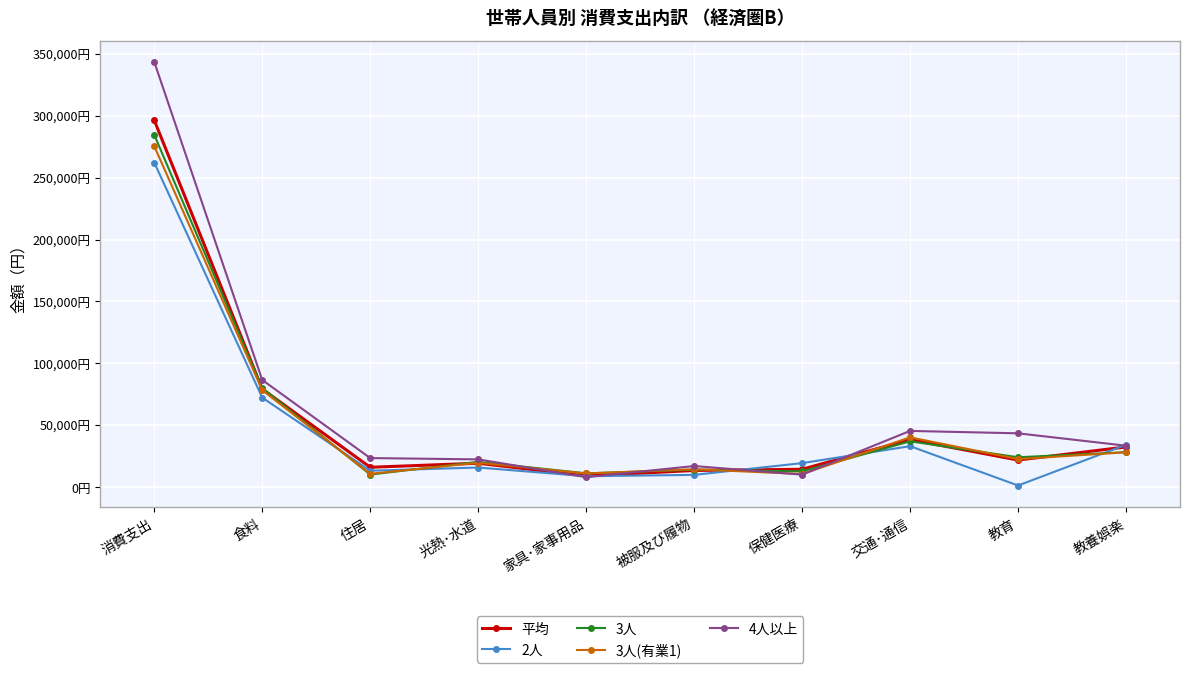

Is it true that 4人以上 equals 14036 at 教育?

False